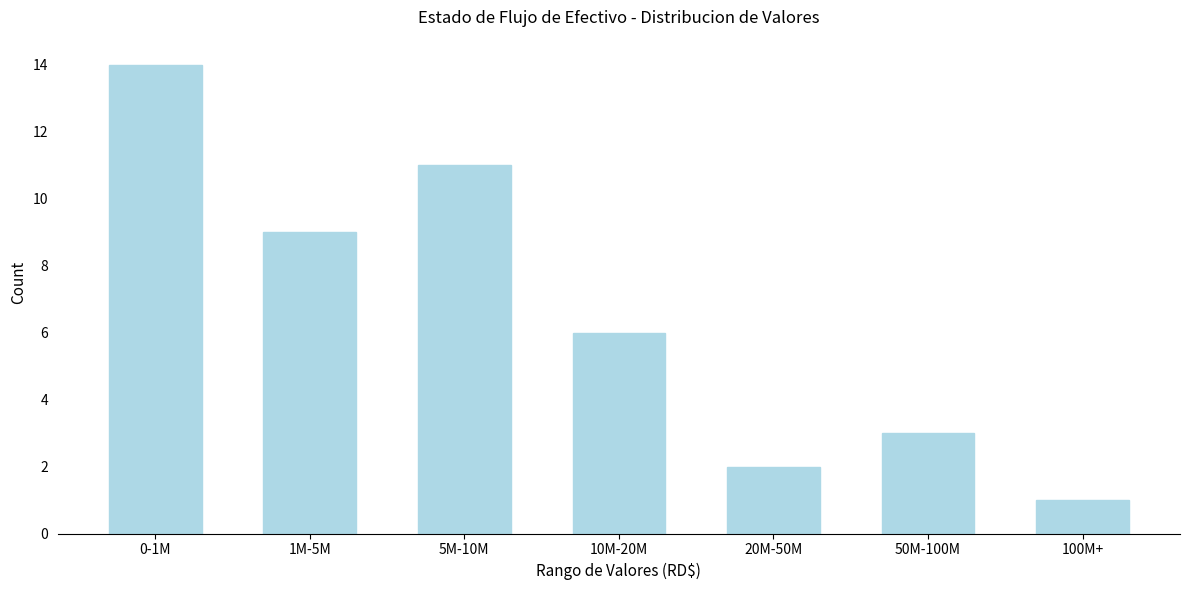

Reading right to left, what are all the values shown in this chart?

100M+=1	50M-100M=3	20M-50M=2	10M-20M=6	5M-10M=11	1M-5M=9	0-1M=14